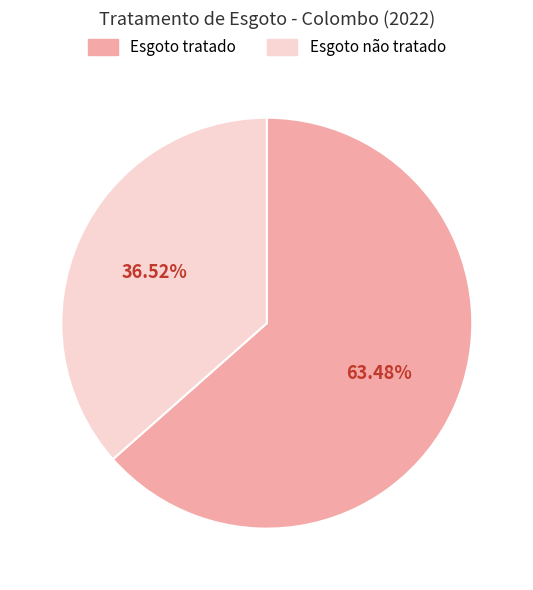

Is it true that Esgoto não tratado is 48% of the pie?

False